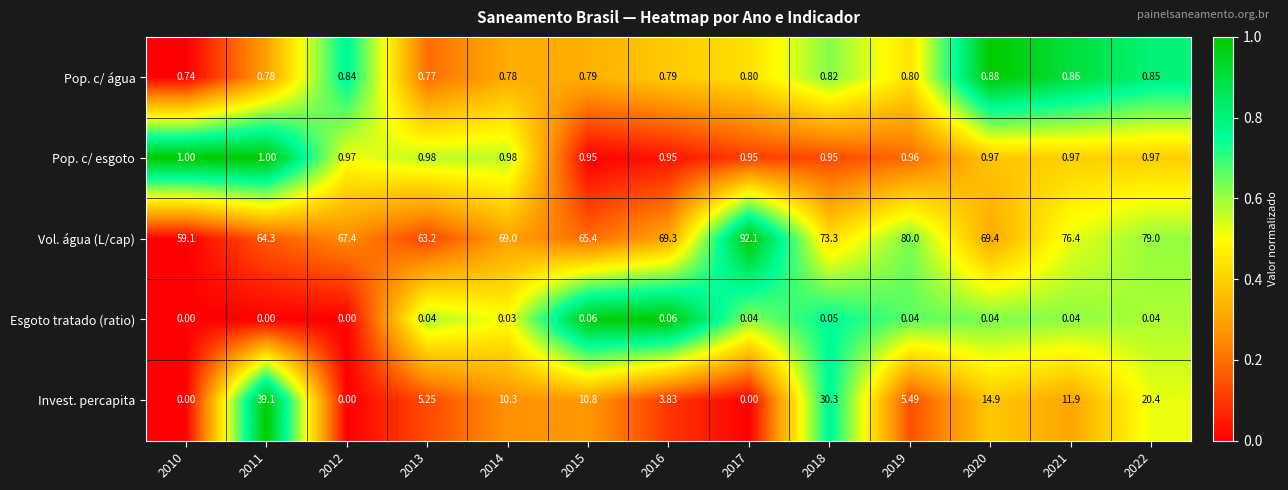

Which series has the largest range (max minus min)?

Invest. percapita